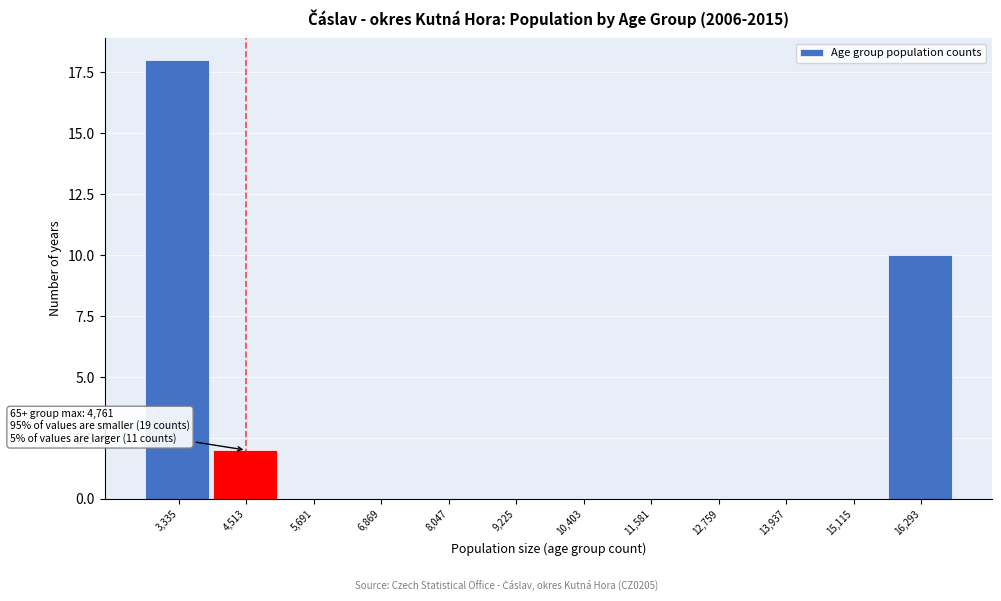

Reading left to right, transcribe all the data shown in this chart.

3,335=18	4,513=2	5,691=0	6,869=0	8,047=0	9,225=0	10,403=0	11,581=0	12,759=0	13,937=0	15,115=0	16,293=10